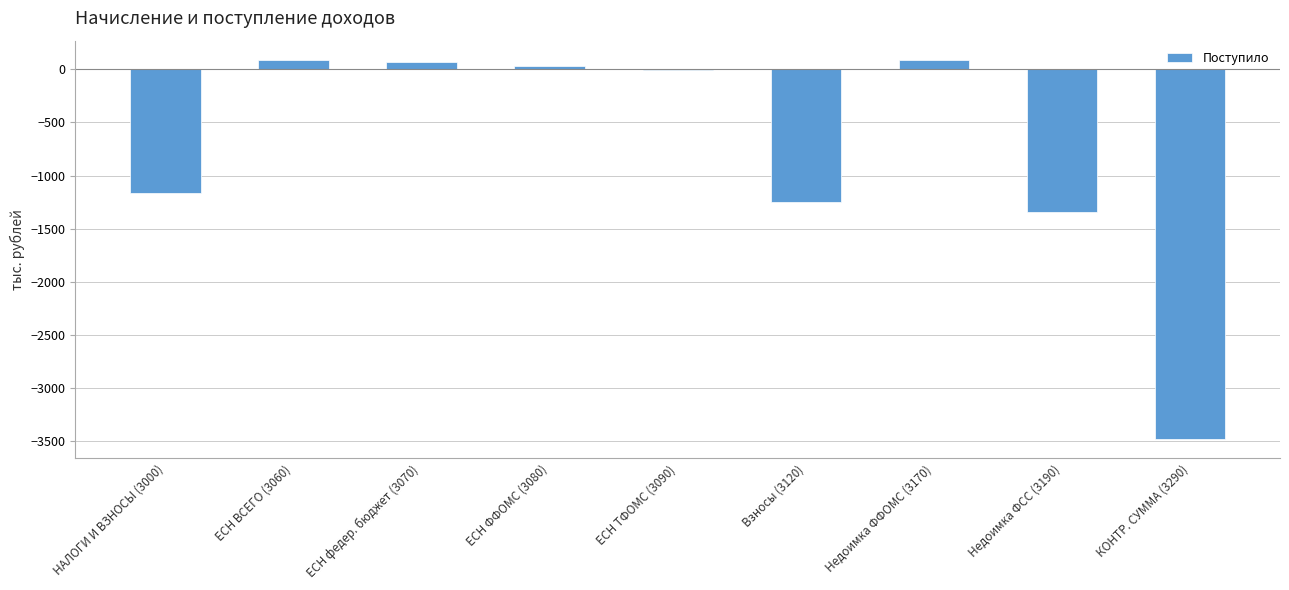

What is the difference between the values at Недоимка ФФОМС (3170) and ЕСН федер. бюджет (3070)?

19